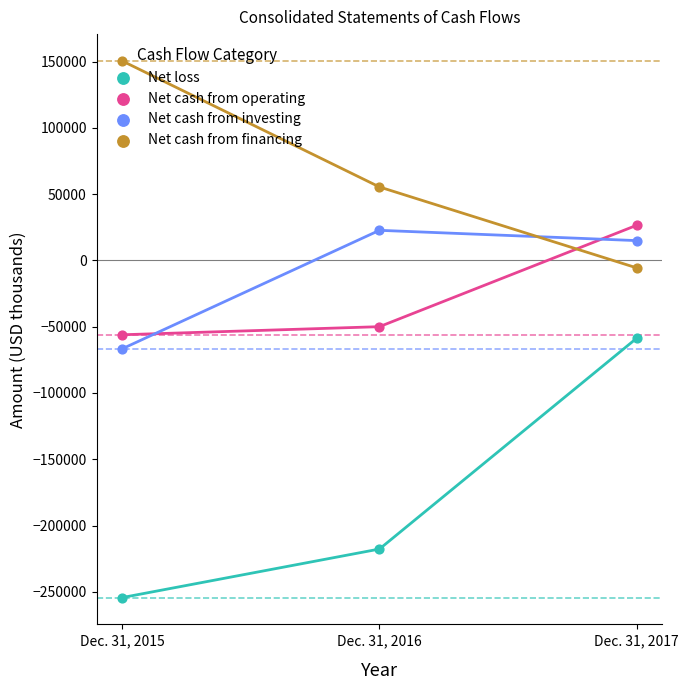

Which series reaches the minimum Y coordinate?

Net loss